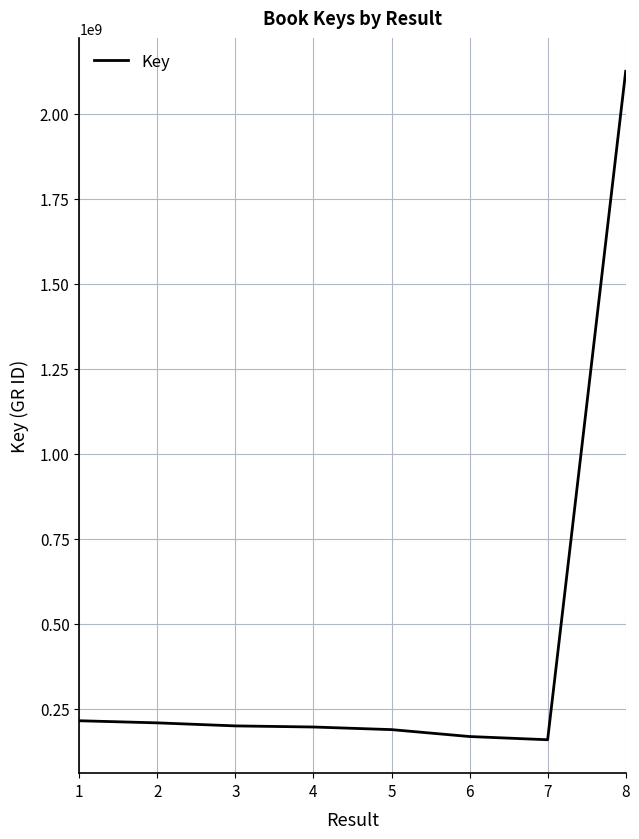

Between 8 and 3, which is larger?

8